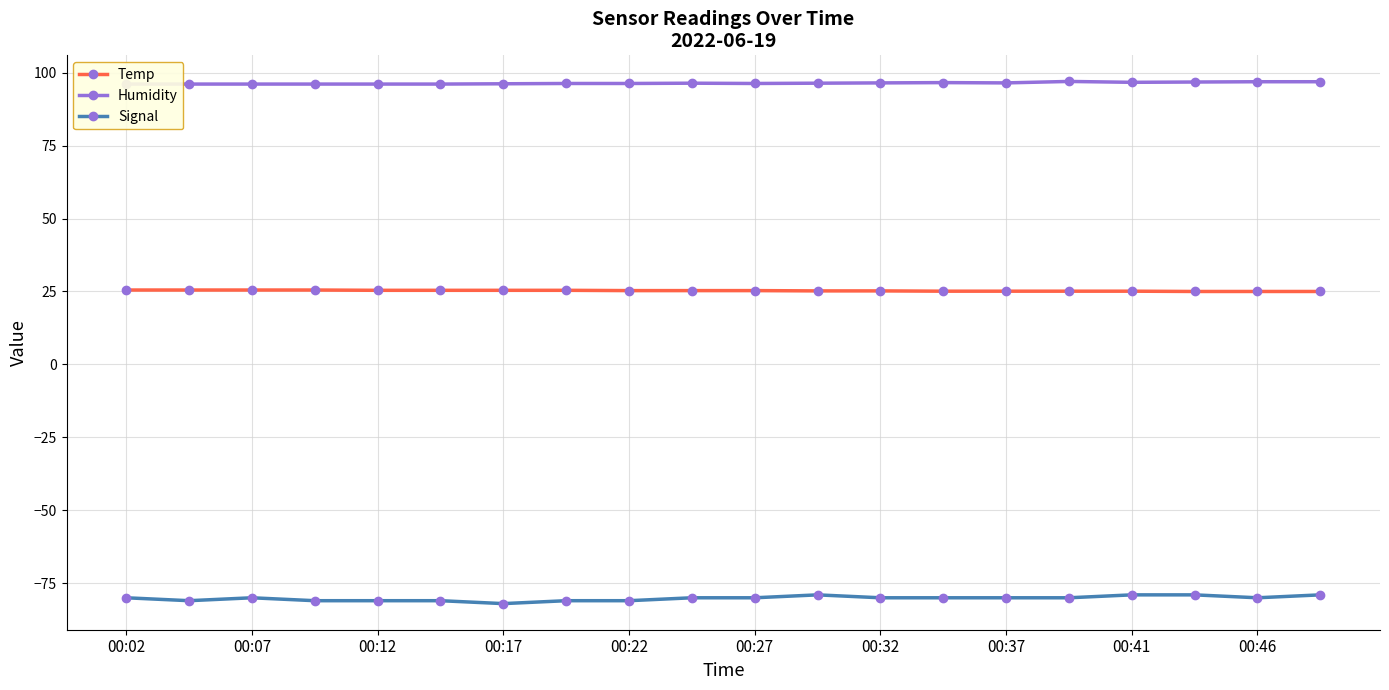

At how many categories does at least one series exceed -80?

20